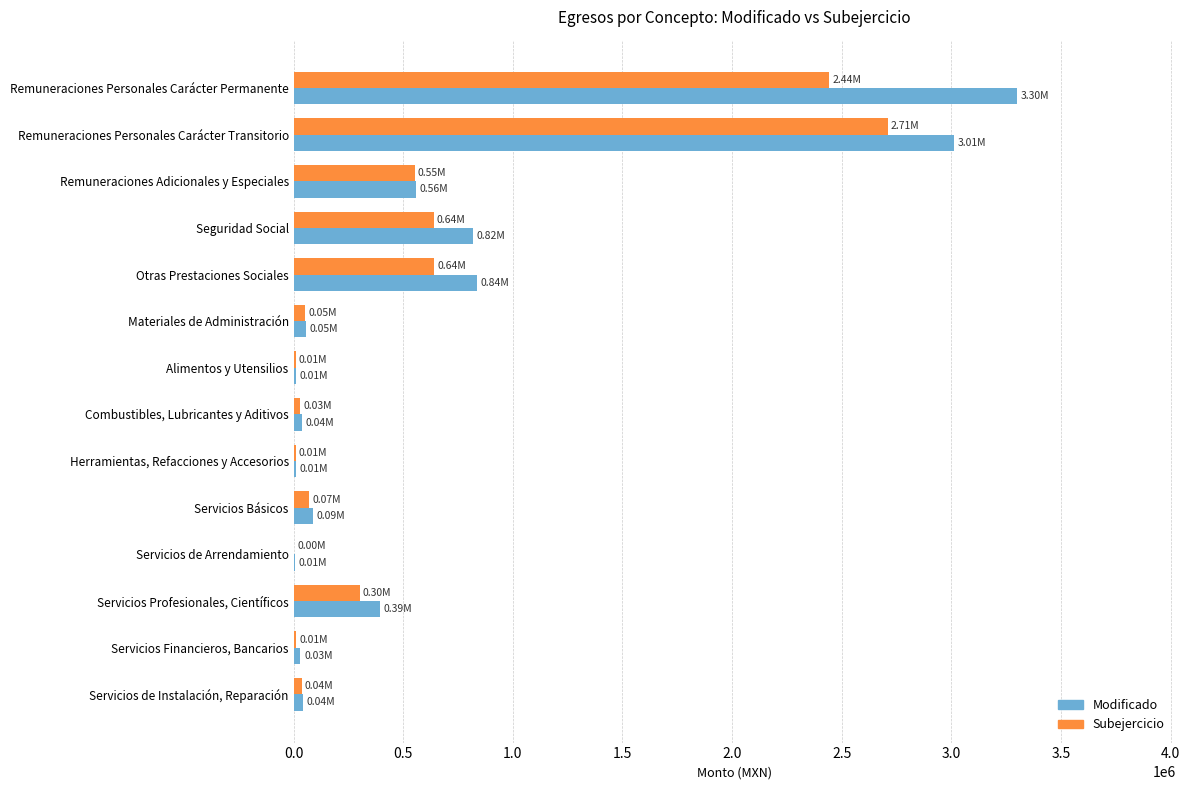

What is the sum of all Subejercicio values?

7517217.2